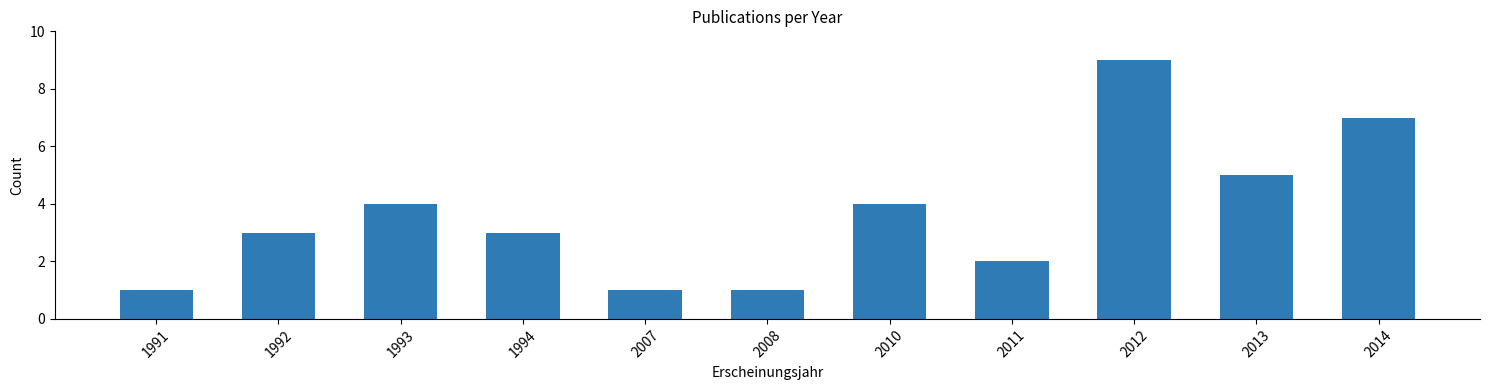

Reading left to right, extract all data points from this chart.

1	3	4	3	1	1	4	2	9	5	7